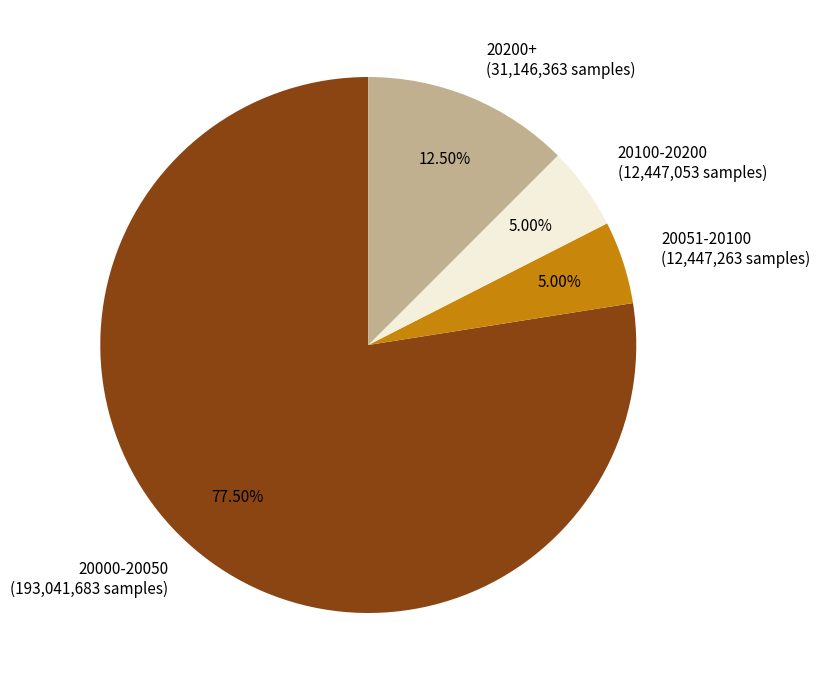

What is the majority slice?

20000-20050 (193,041,683 samples)